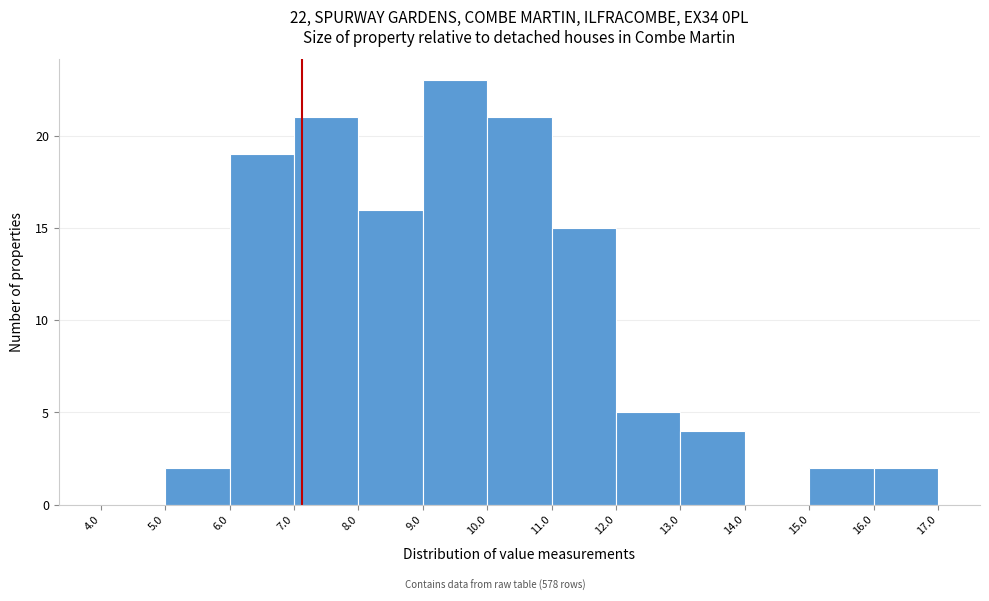

How tall is the bar that spans 6.0 to 7.0 on the x-axis? The values are not printed on the chart, so give them approximately, as read against the axis.

19